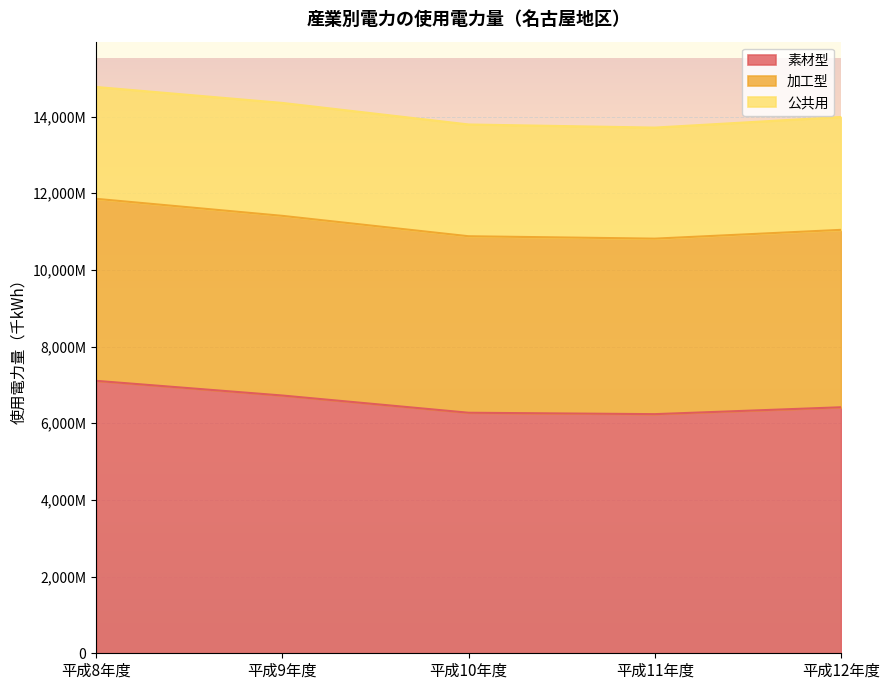

True or false: 加工型 and 素材型 cross at least once.

False